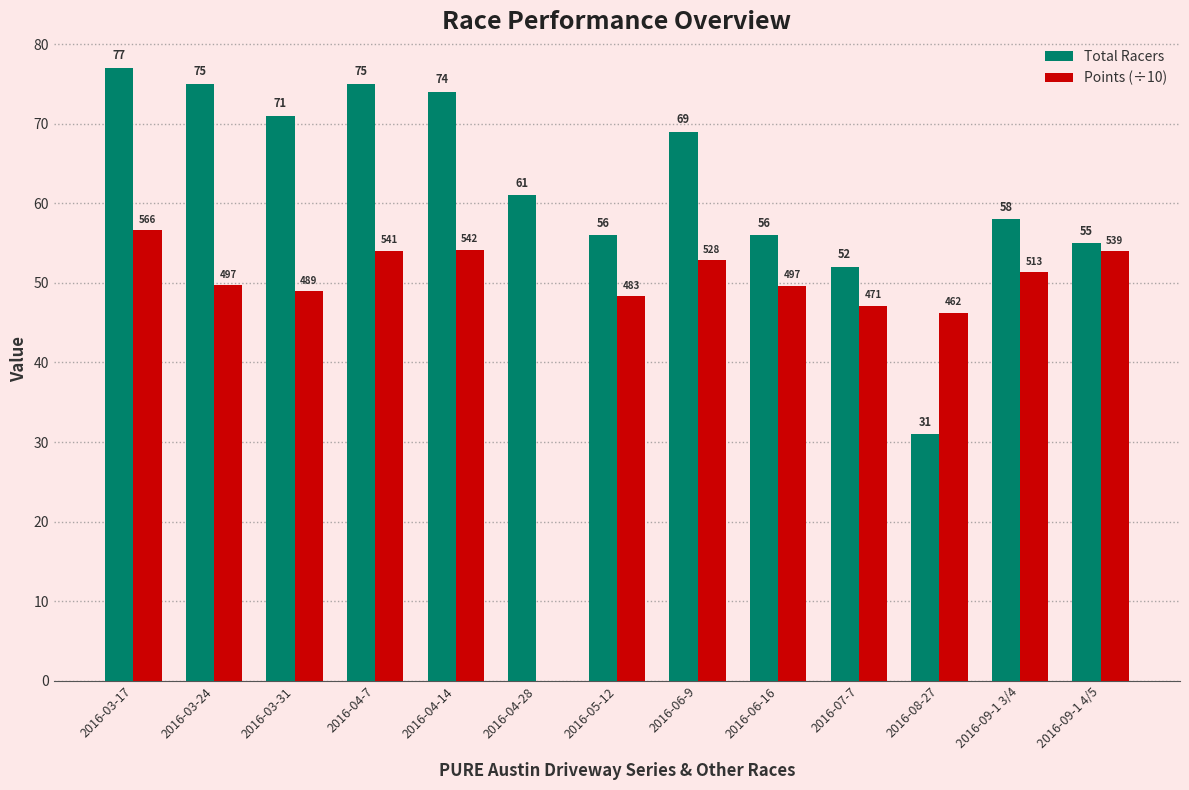

What is the approximate value of Points (÷10) at 2016-06-9?

52.8